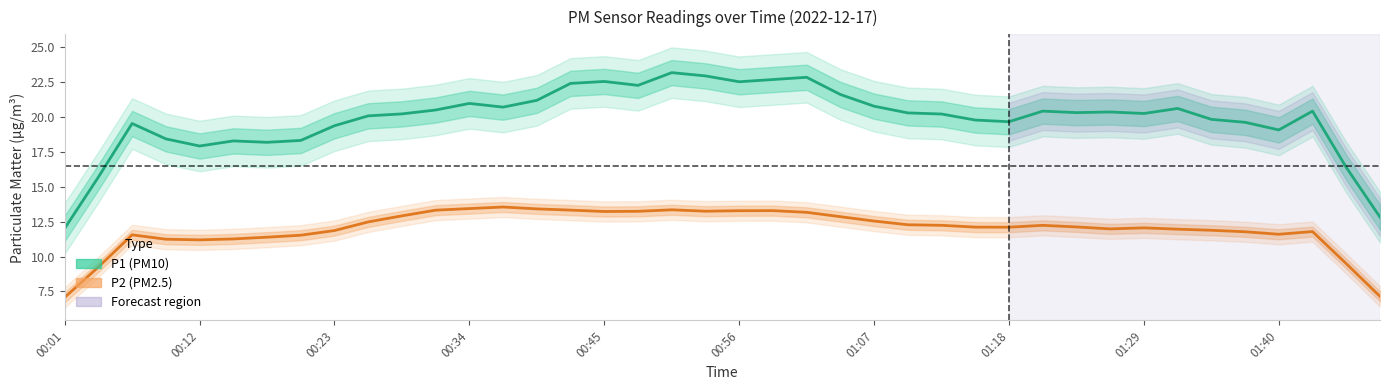

How many categories are shown in the chart?

40